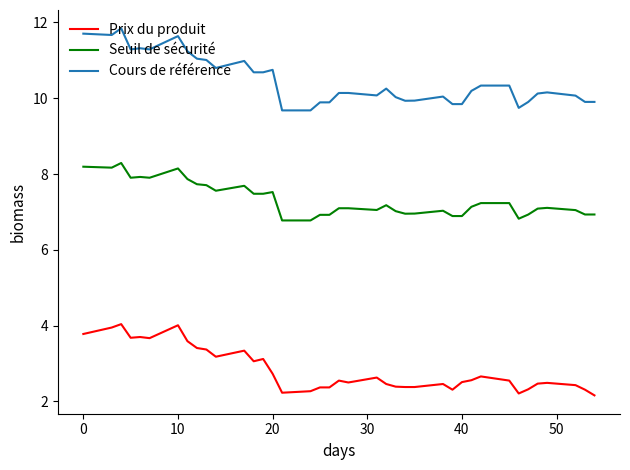

How many series are shown in this chart?

3